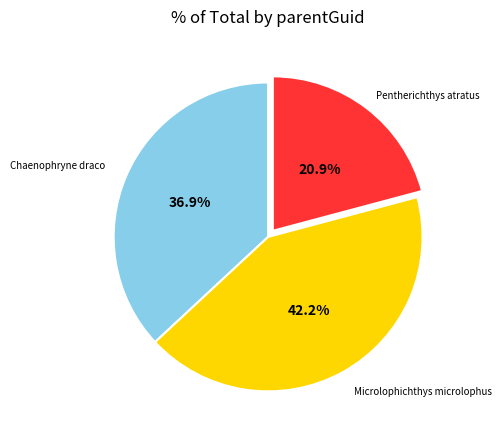

Is there any slice that represents more than half of the pie?

No